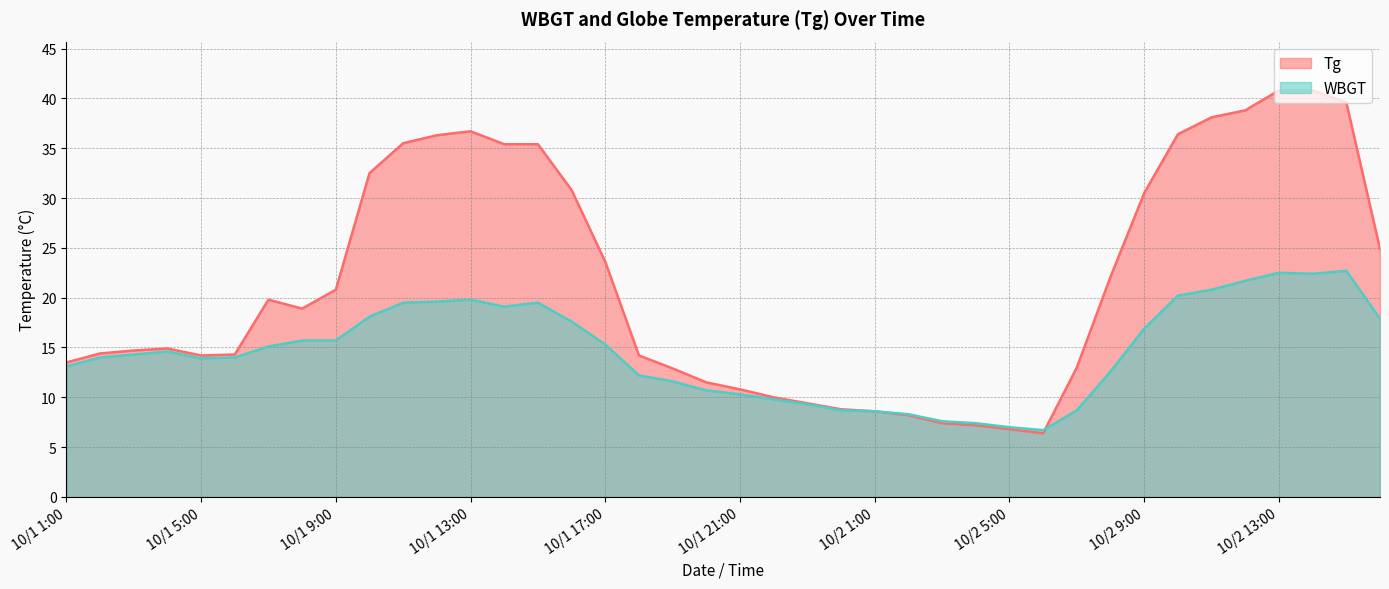

At 10/1 20:00, list the series in order from smallest to largest.

WBGT, Tg